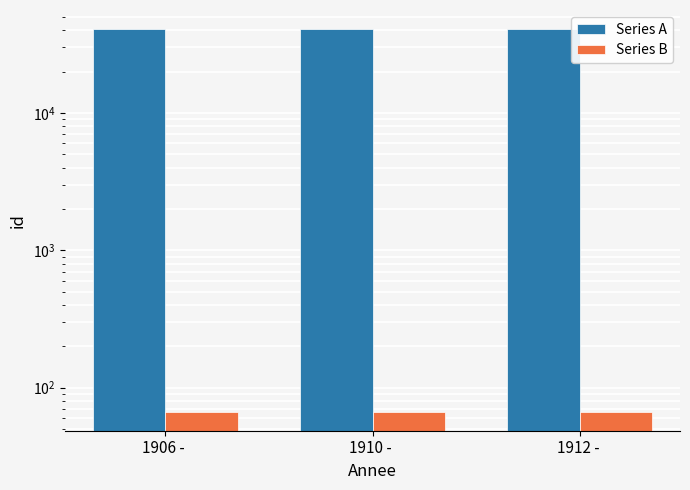

How many bars are there in total?

6